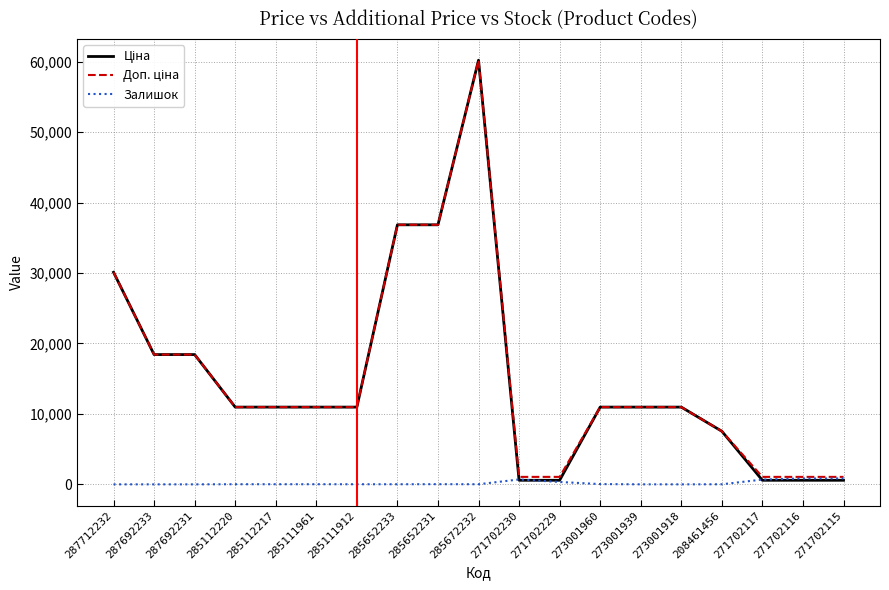

What is the difference between the highest and lowest values at 287692231?

18420.9